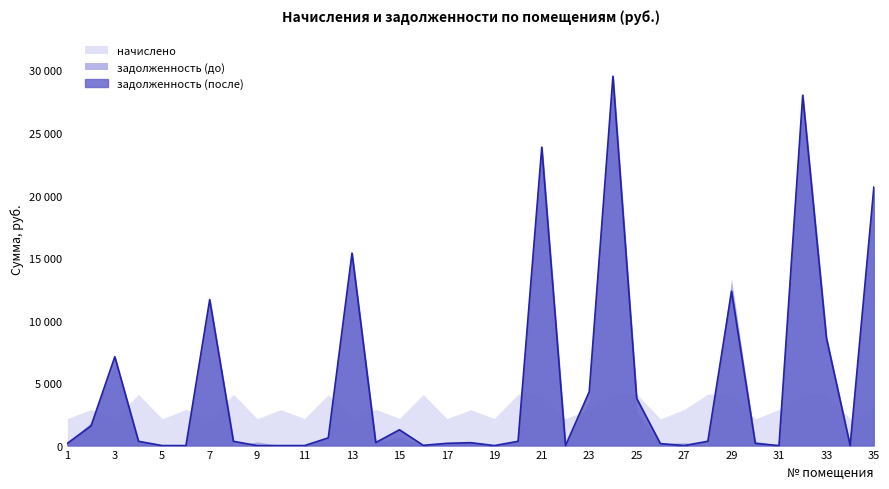

Is the value of задолженность (до) at 14 greater than the value of начислено at 23?

No